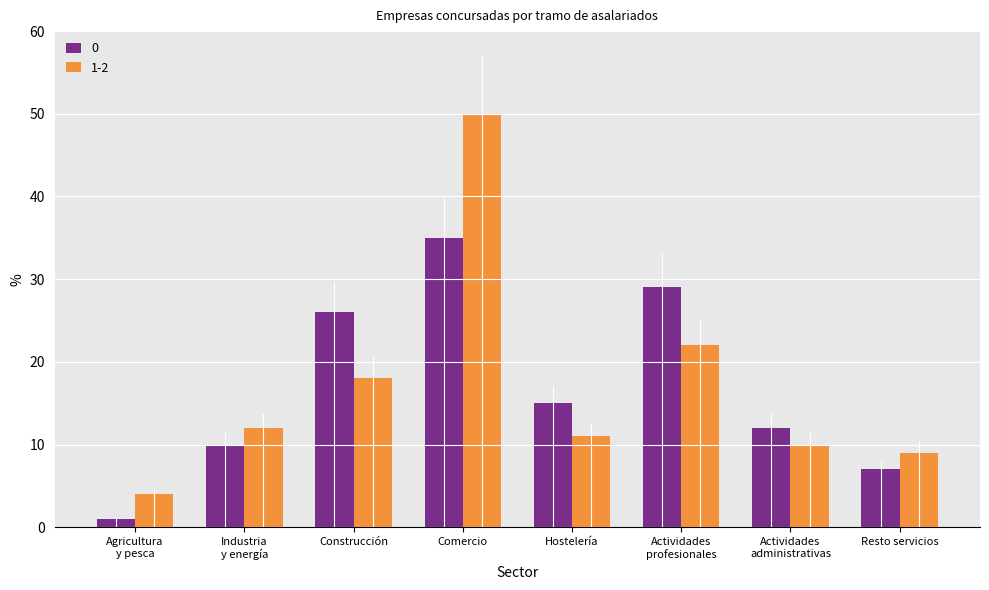

The 1-2 series shows 6 at Construcción. True or false?

False